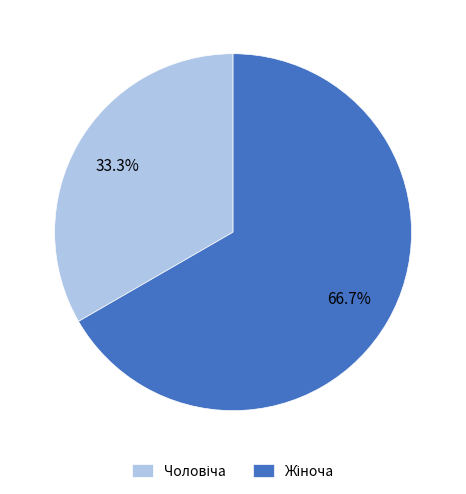

Rank the categories by value from highest to lowest.

Жіноча, Чоловіча